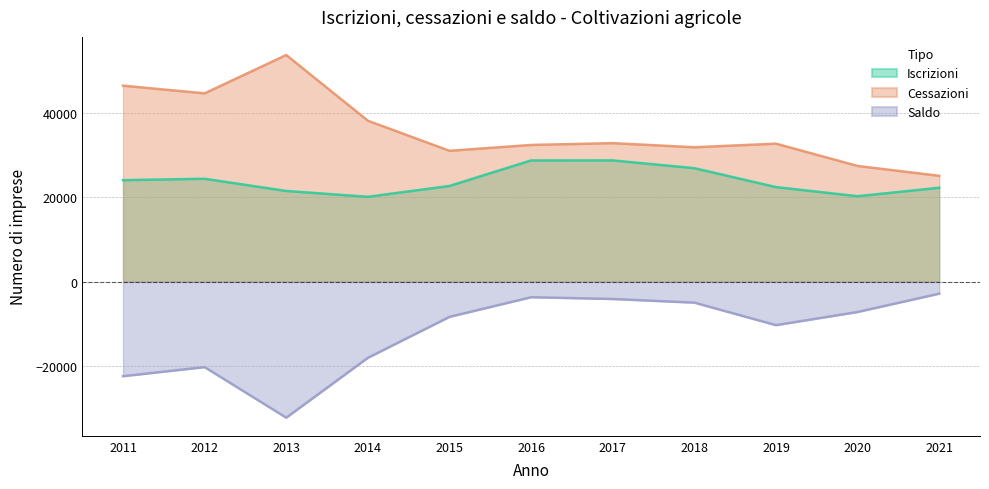

Reading left to right, list all the values displayed in this chart.

Iscrizioni: 24101	24433	21536	20150	22727	28780	28787	26945	22457	20290	22300
Cessazioni: 46522	44699	53795	38205	31067	32454	32885	31907	32762	27474	25133
Saldo: -22421	-20266	-32259	-18055	-8340	-3674	-4098	-4962	-10305	-7184	-2833